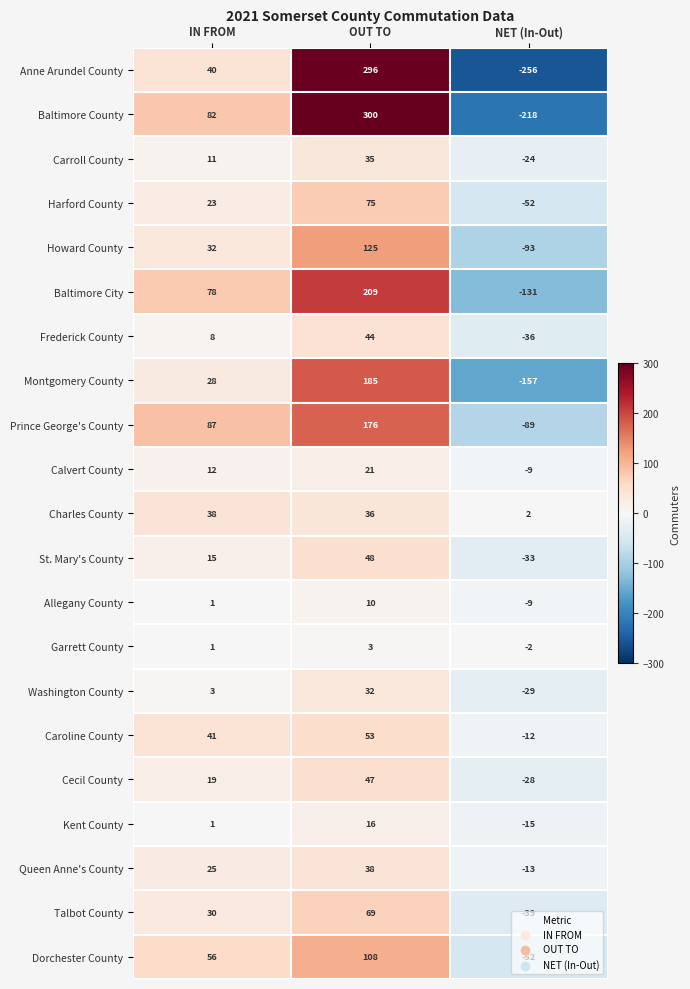

What is the difference between the maximum and minimum values in the Garrett County series?

5